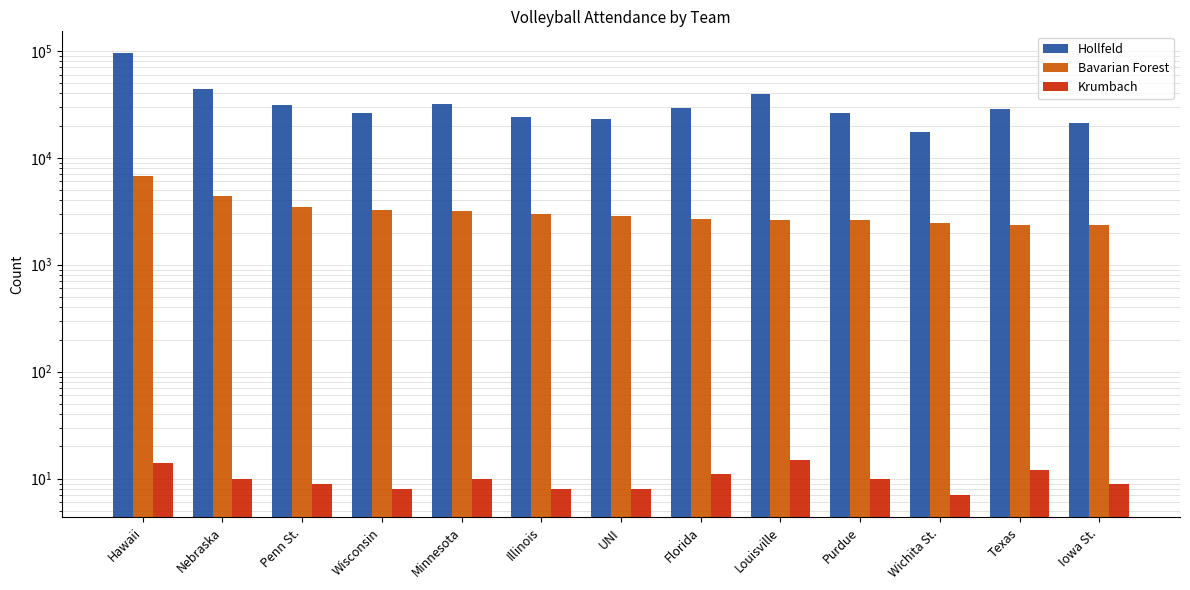

What is the minimum value for Bavarian Forest?

2366.2